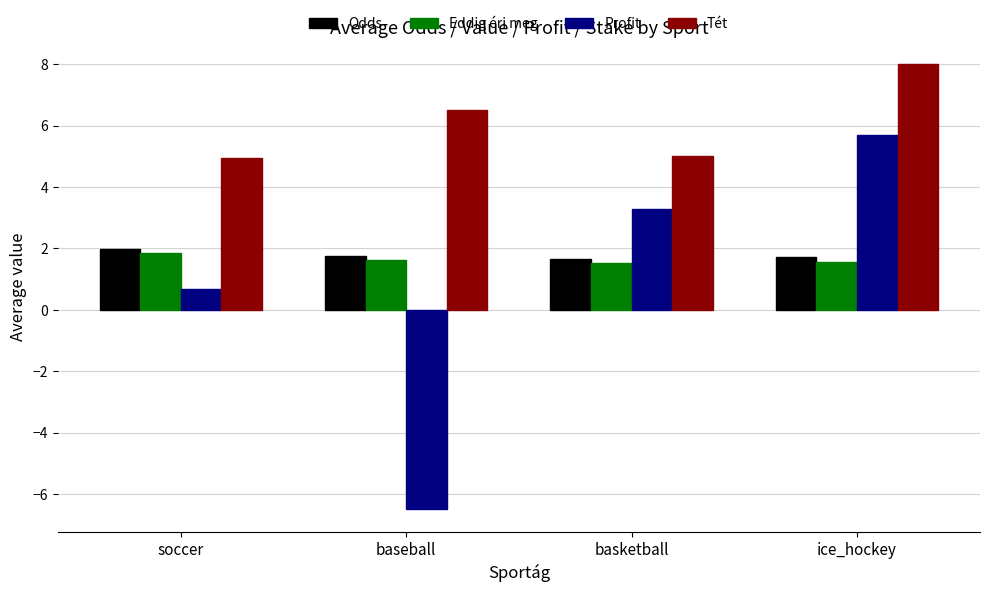

The value of Tét at ice_hockey is 8.0. True or false?

True